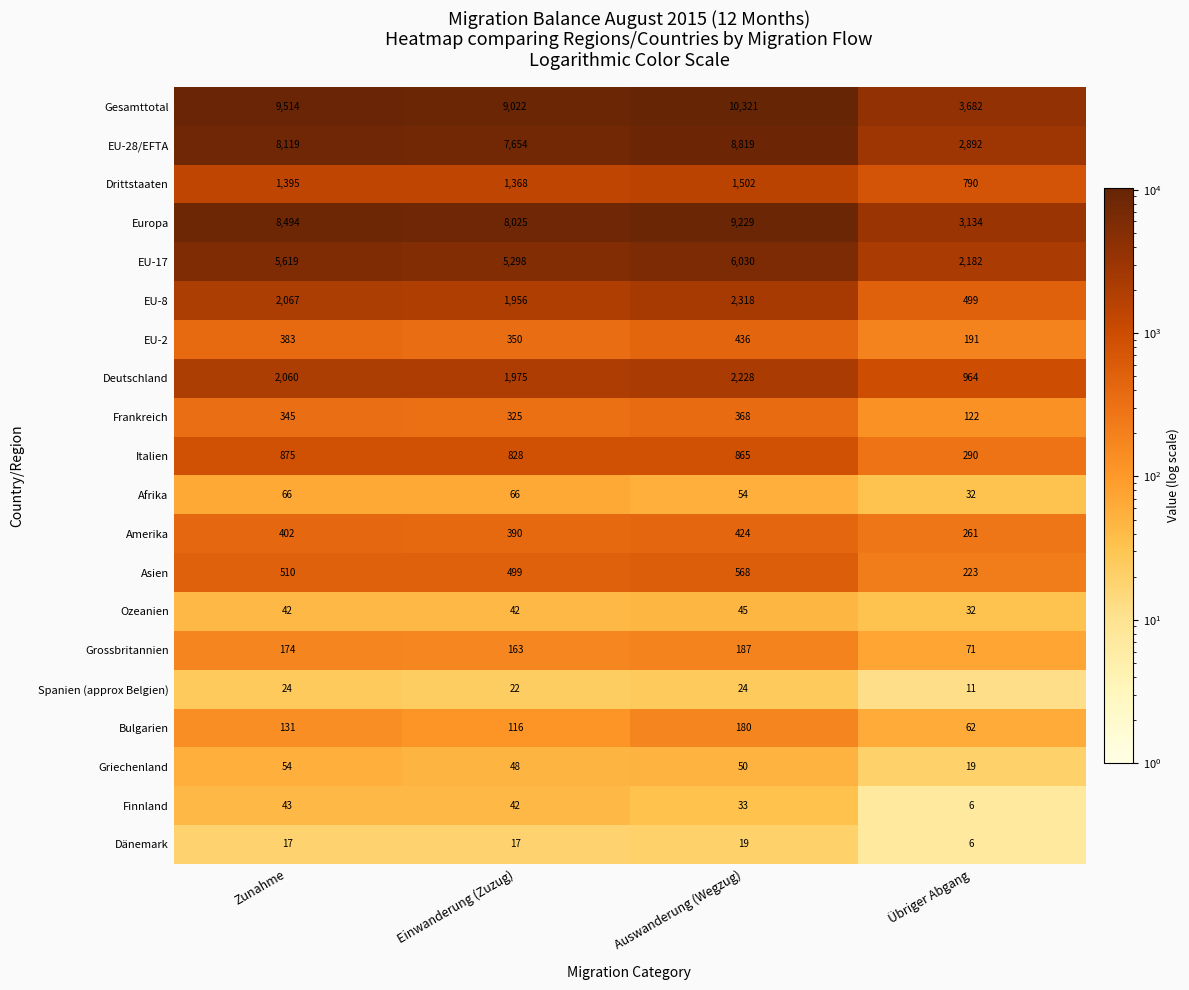

At how many categories does at least one series exceed 6558?

3